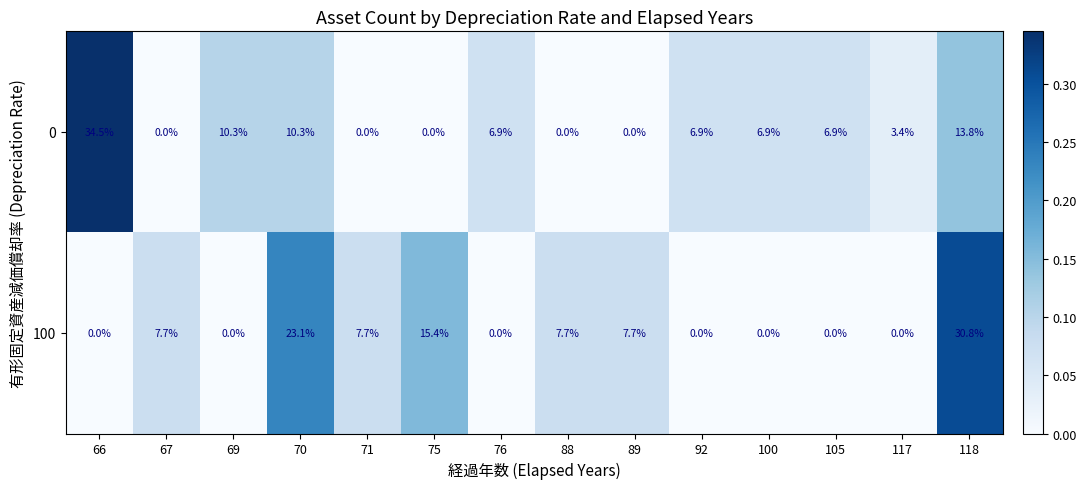

What is the maximum value for 0?

34.5